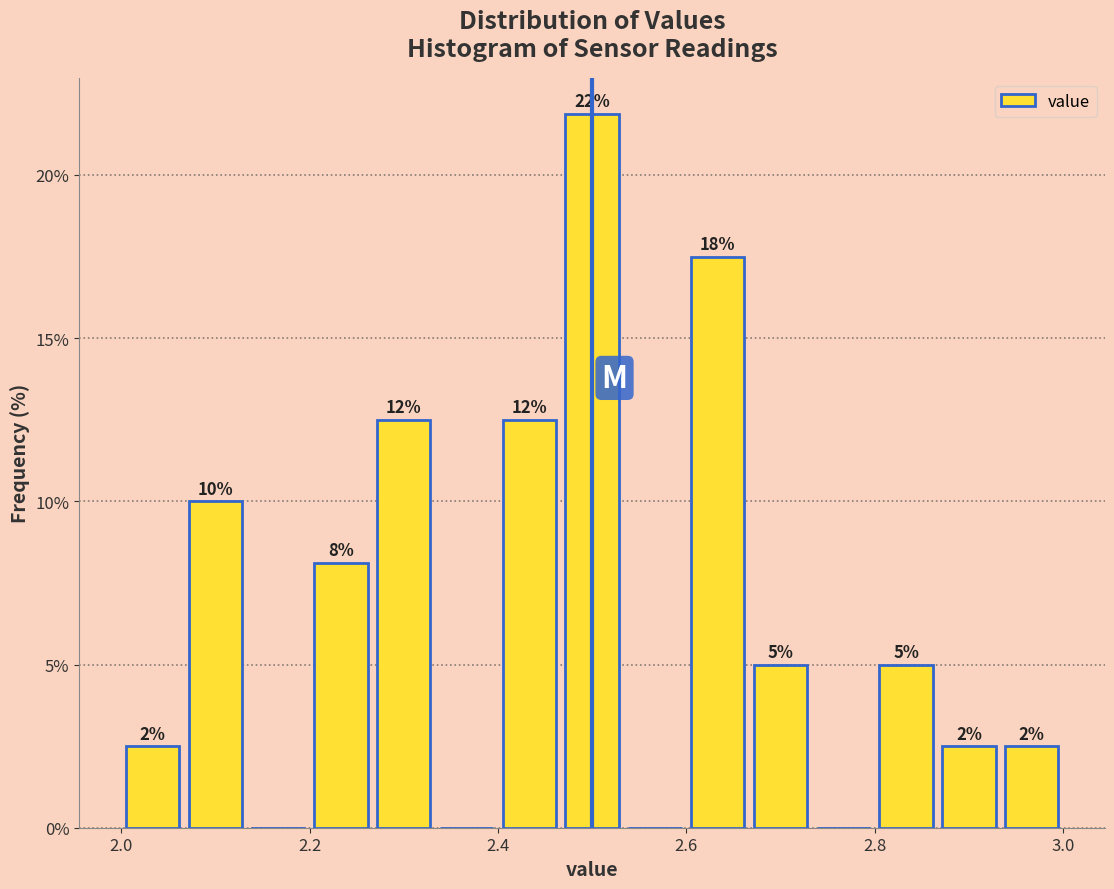

Read against the x-axis, roughly where is the centre of the tallest bar?

2.50